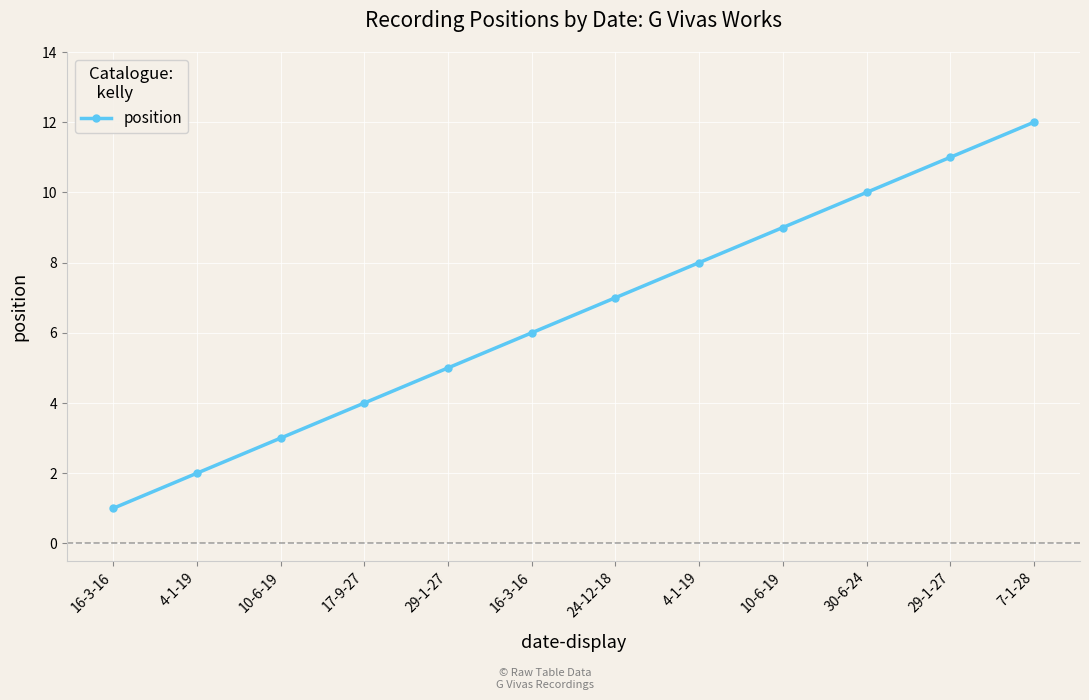

Count the number of categories in the chart.

12